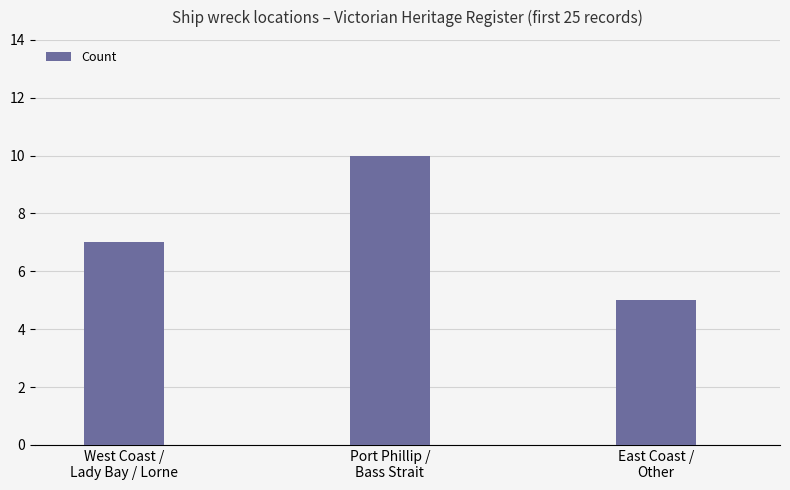

What is the change in value from Port Phillip /
Bass Strait to East Coast /
Other?

-5